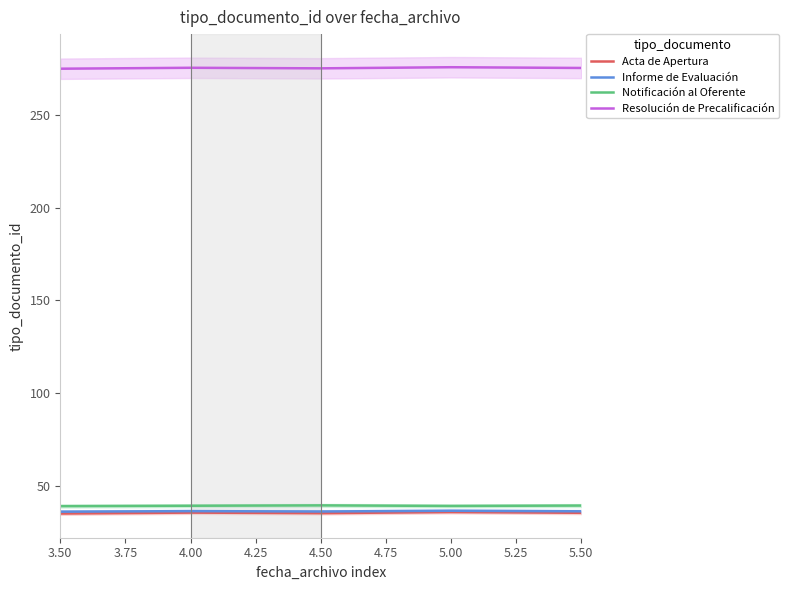

Does the chart display data point markers on the line(s)?

No